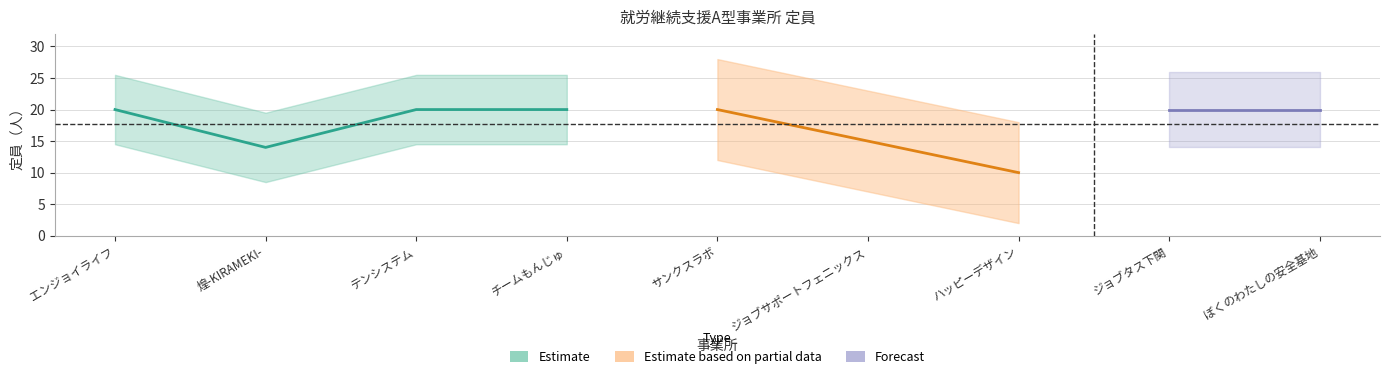

True or false: Estimate has more than 1 interior local peaks.

False